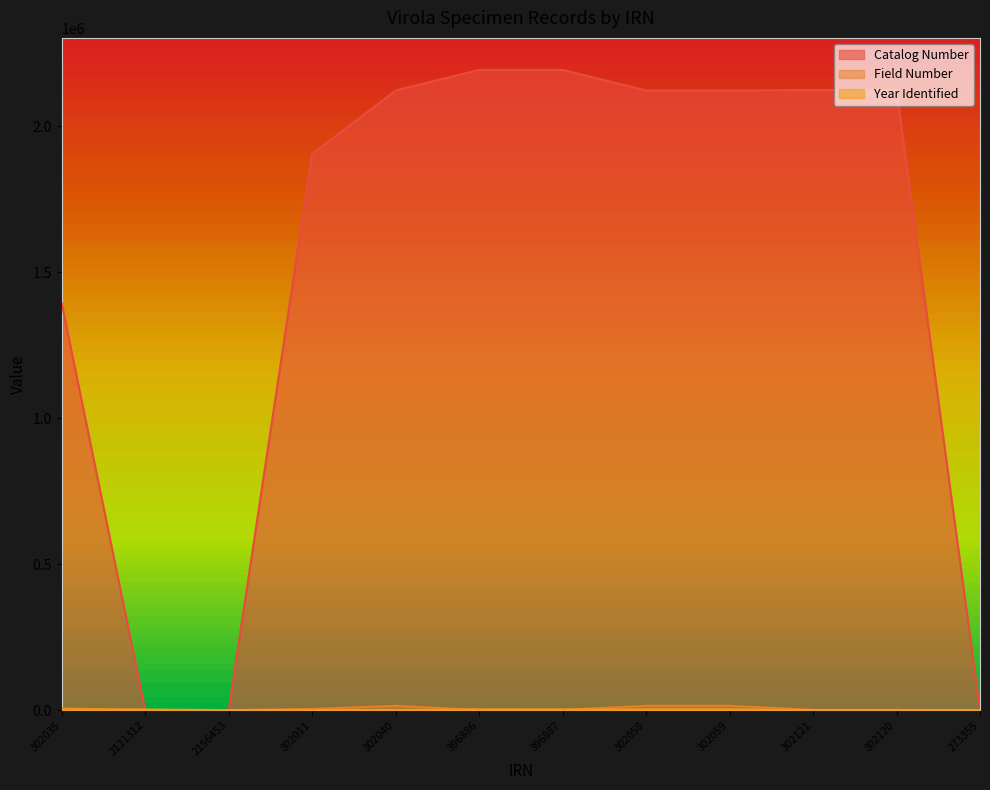

The value of Catalog Number at 302035 is 1394346. True or false?

True